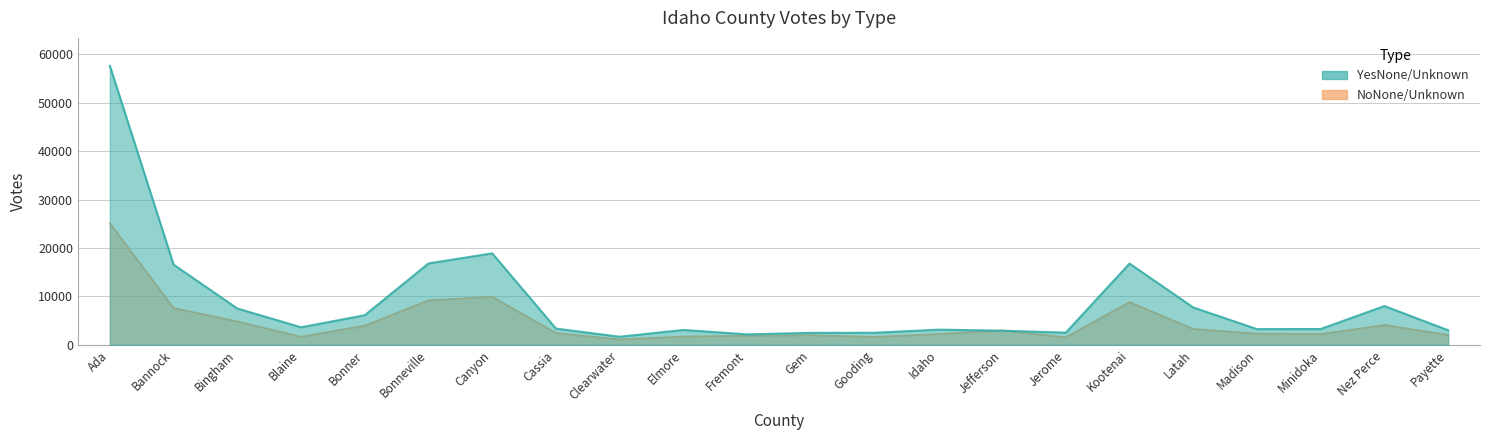

Which series has the widest spread of values?

YesNone/Unknown